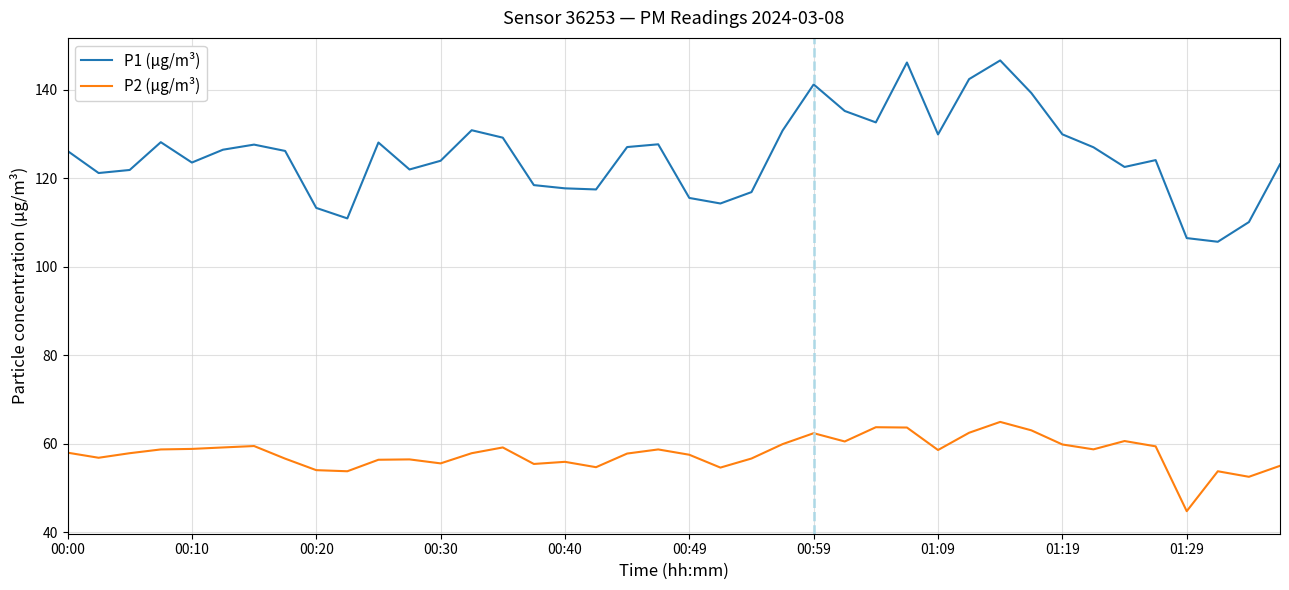

List the series in order of their overall mean, lowest first.

P2 (µg/m³), P1 (µg/m³)